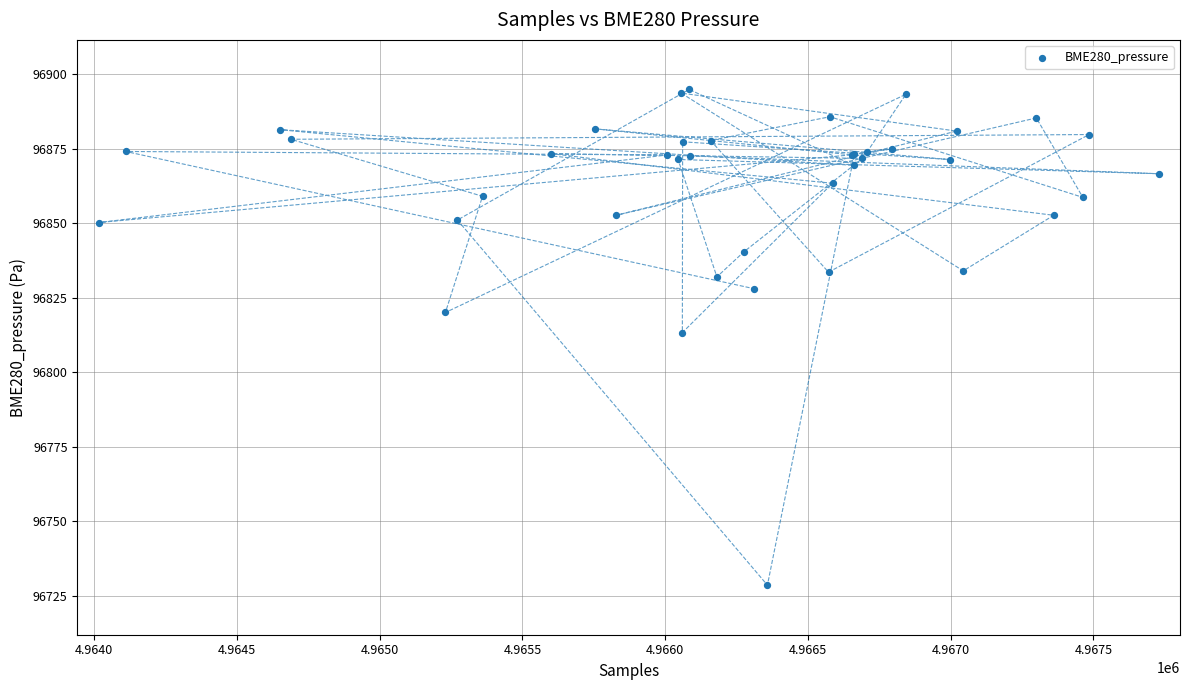

What Y value in the scatter plot is closest to 96811?

96813.3